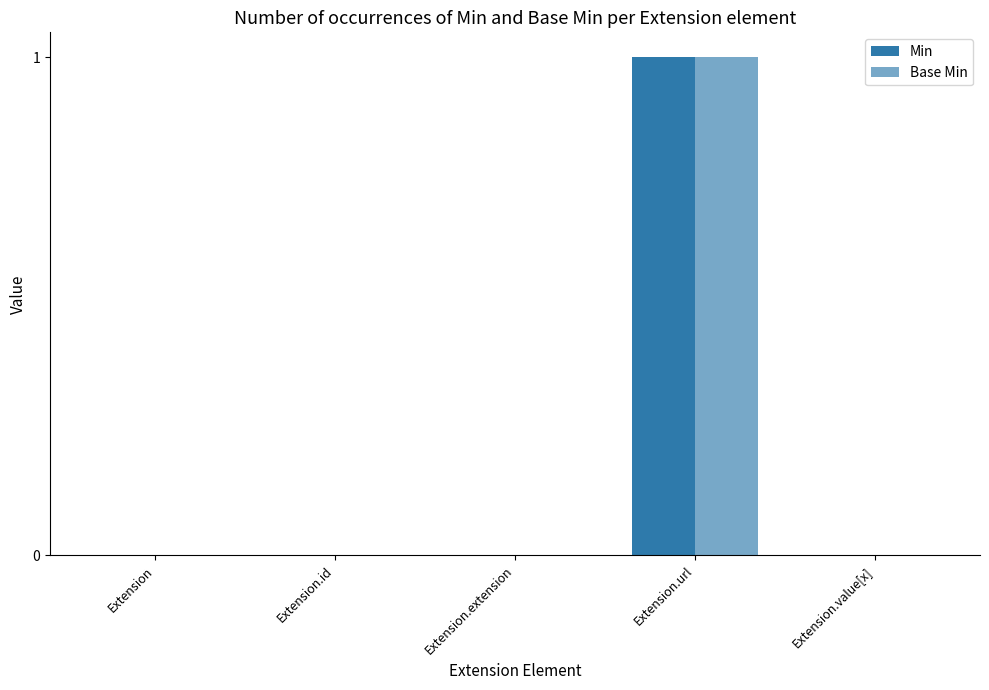

The value of Min at Extension.extension is 0. True or false?

True